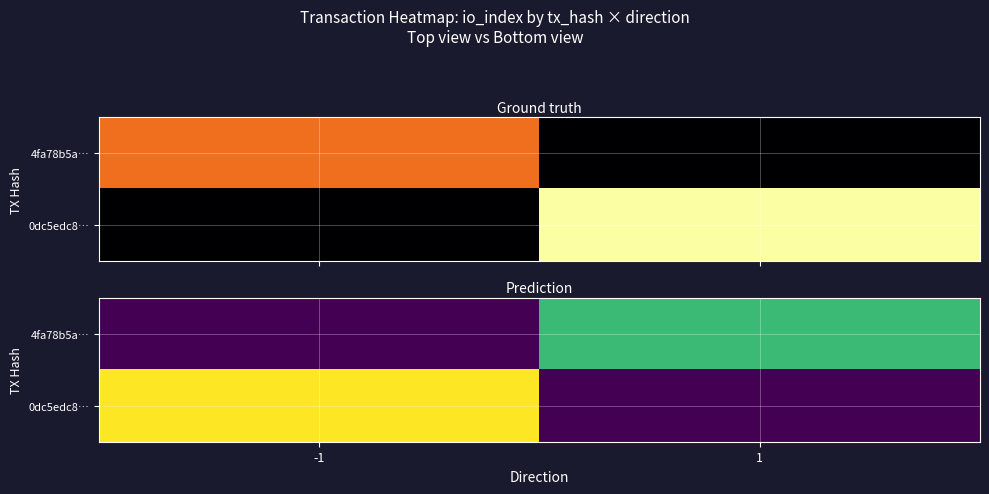

What is the average value of the 4fa78b5a… series?

8